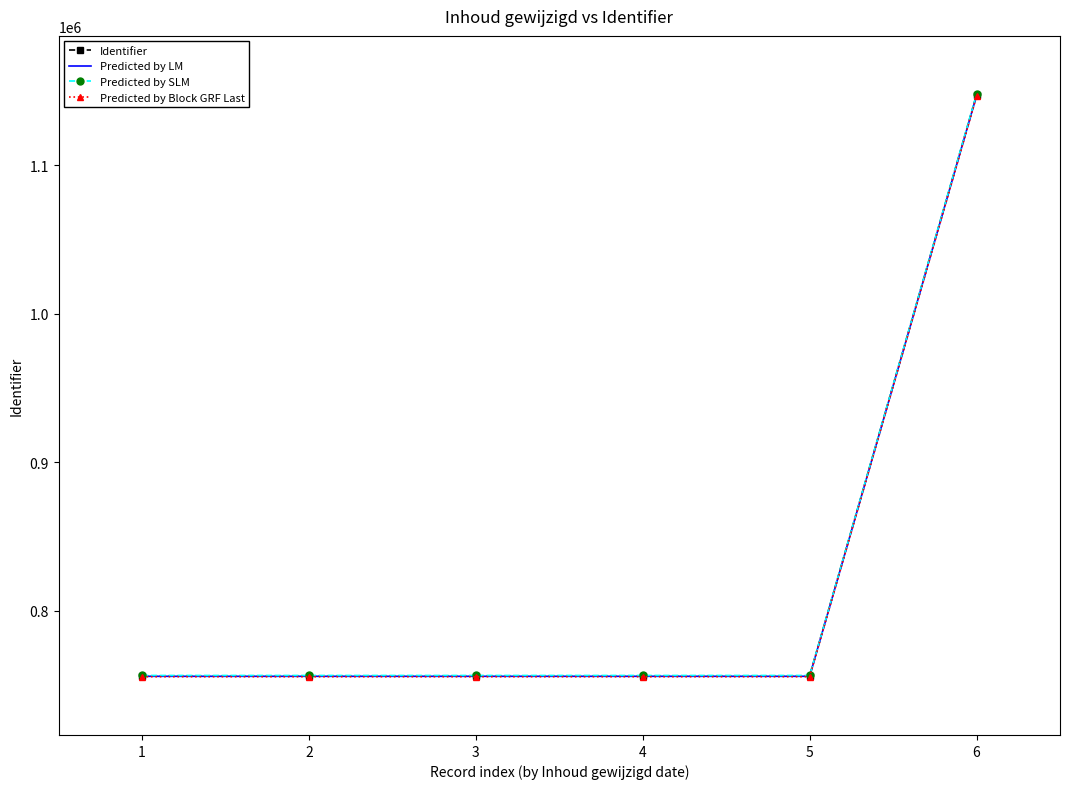

What is the difference between the highest and lowest values at 2?

834.5